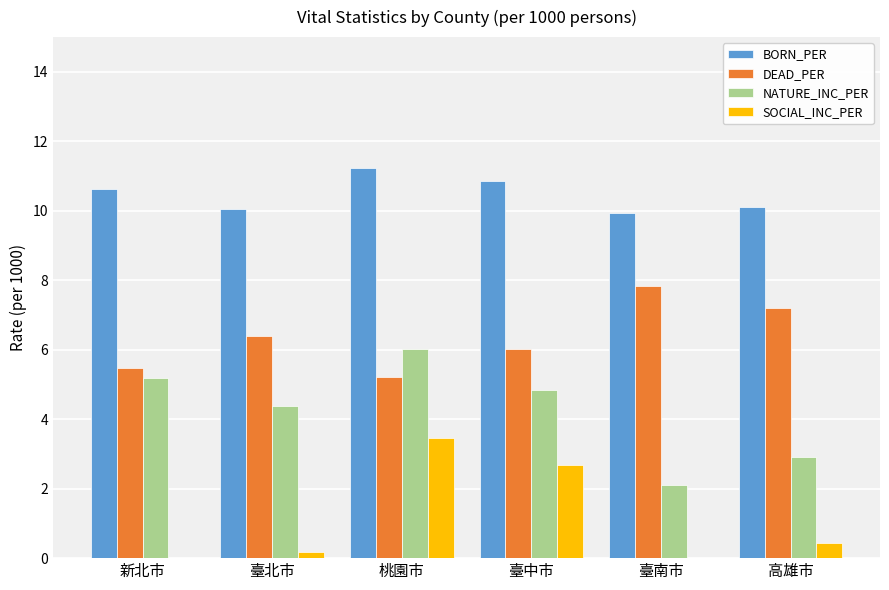

What is the value of the DEAD_PER bar at the 1st from the left?

5.5